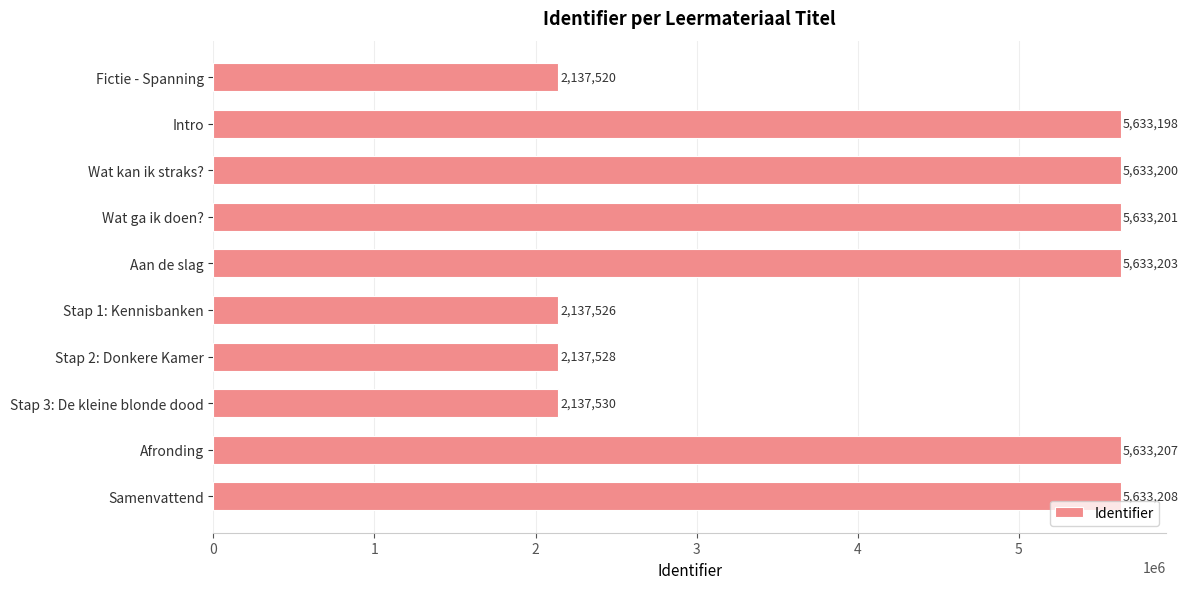

Which category has the highest value across all series?

Samenvattend